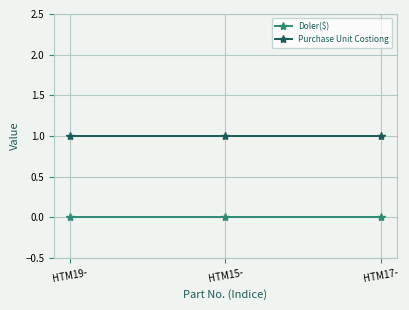

Is the value of Doler($) at HTM17- greater than the value of Purchase Unit Costiong at HTM19-?

No